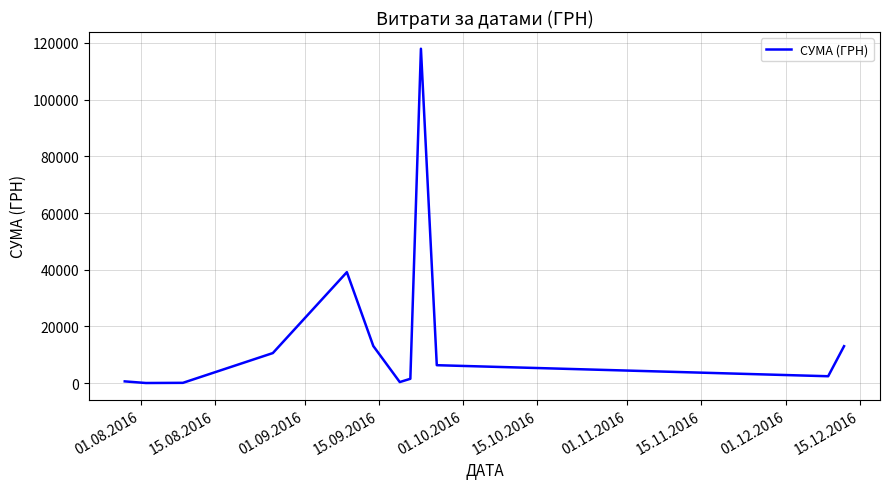

What is the difference between the maximum and minimum values?

117838.4